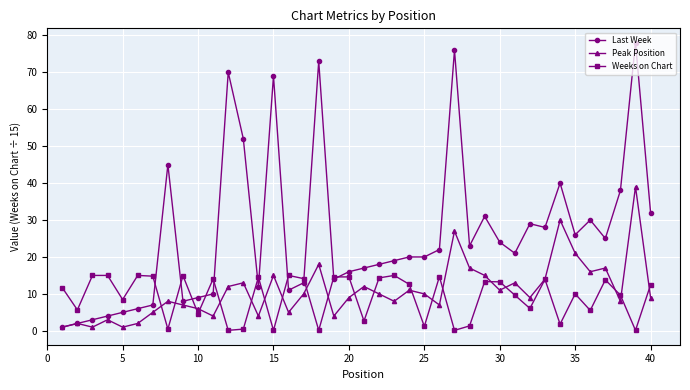

True or false: Weeks on Chart has more than 1 interior local peaks.

True